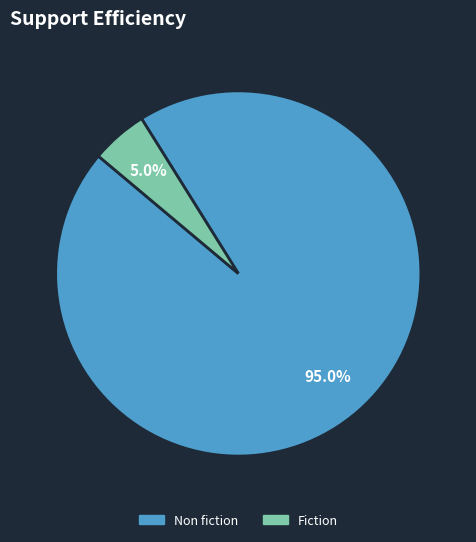

To the nearest percent, what is the difference between the Fiction and Non fiction slice percentages?

90%